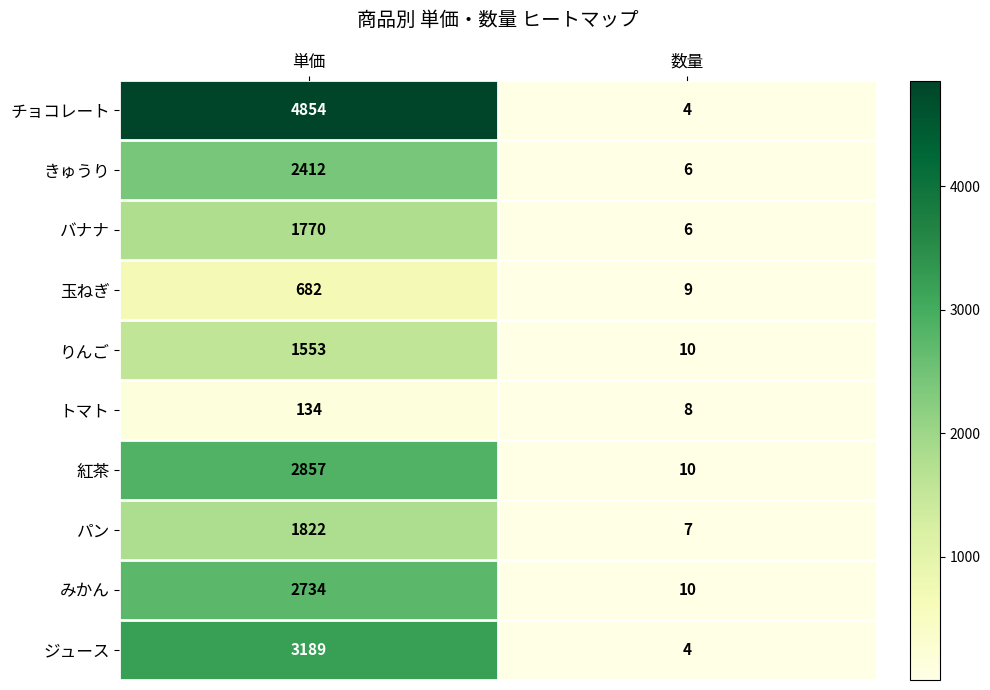

List the series in order of their peak value, highest first.

チョコレート, ジュース, 紅茶, みかん, きゅうり, パン, バナナ, りんご, 玉ねぎ, トマト